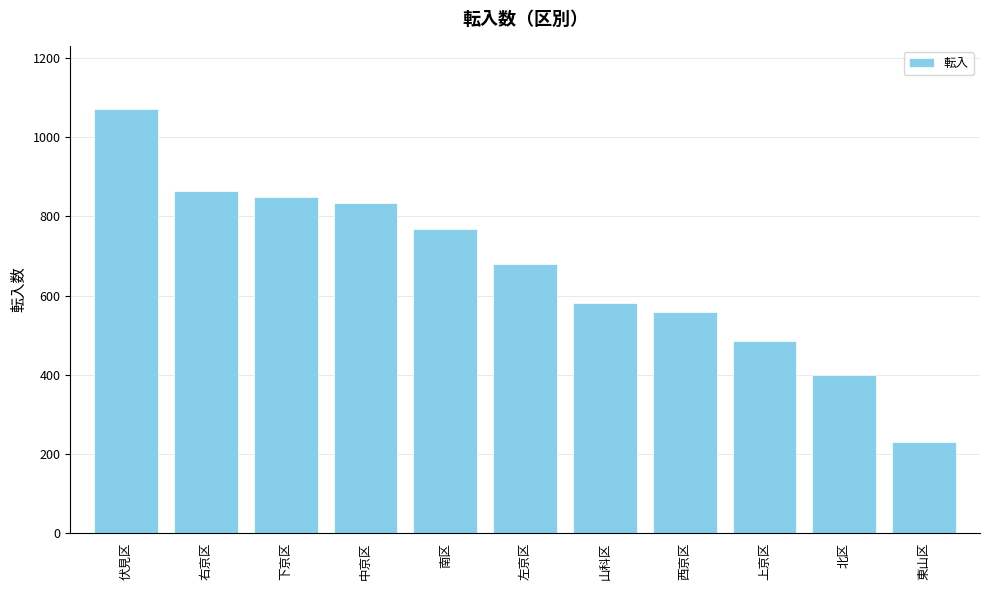

What is the sum of the values at 下京区 and 南区?

1617